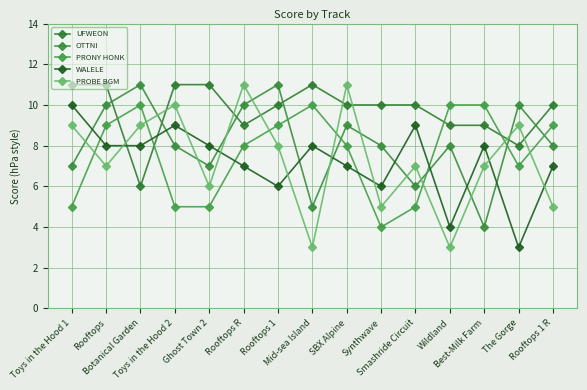

How many WALELE values are between 6 and 8?

10